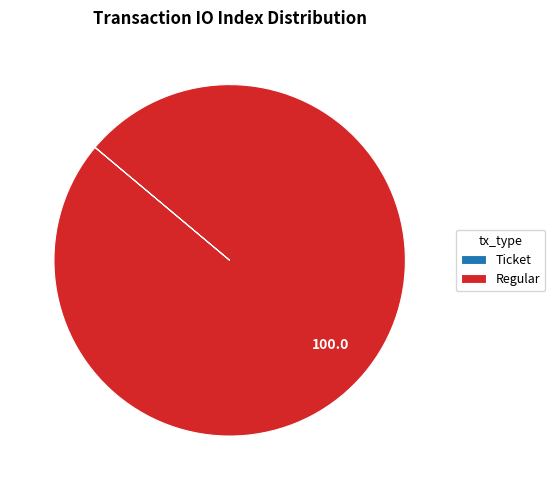

Is it true that Regular is 100% of the pie?

True